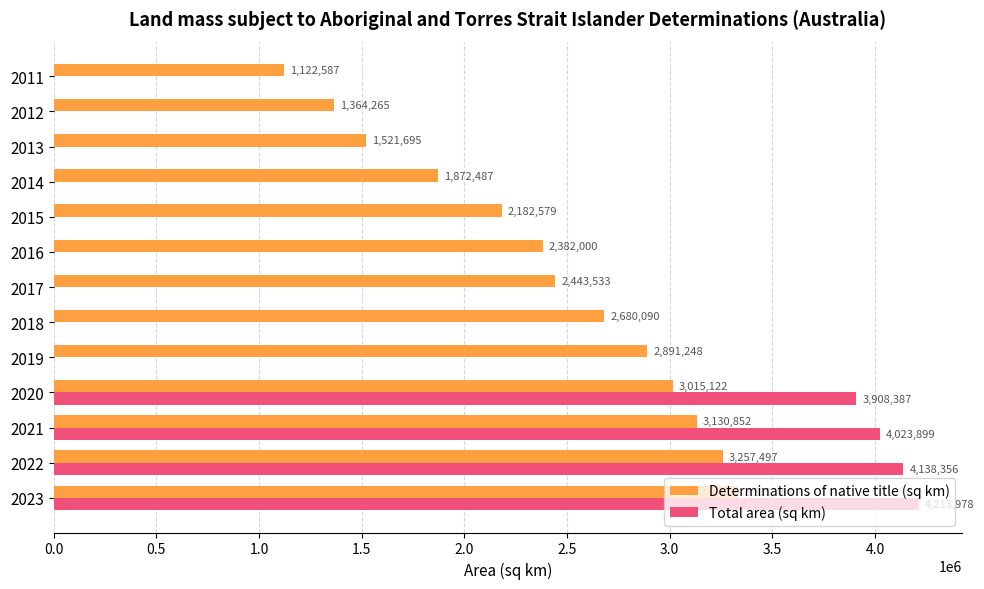

Is it true that Total area (sq km) equals 1732729 at 2022?

False